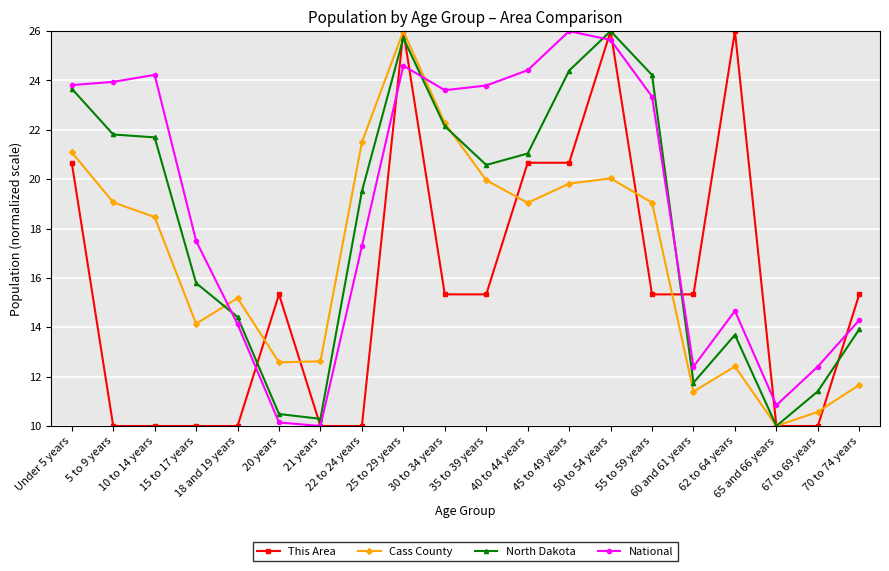

True or false: North Dakota has a value of 33.4 at 35 to 39 years.

False